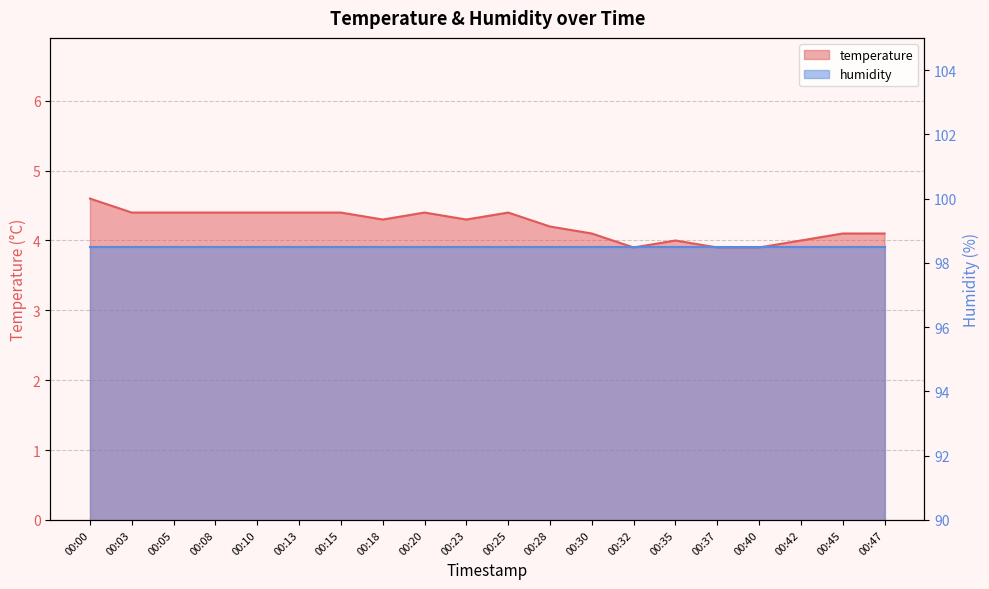

Does the chart display data point markers on the line(s)?

No